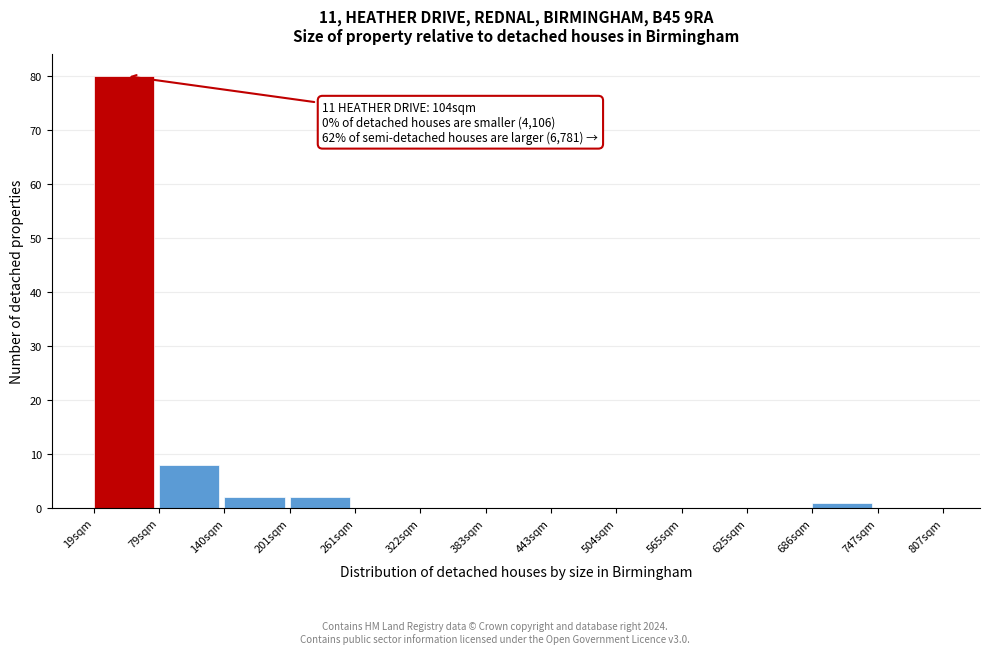

Reading left to right, transcribe all the data shown in this chart.

19sqm=80	79sqm=8	140sqm=2	201sqm=2	261sqm=0	322sqm=0	383sqm=0	443sqm=0	504sqm=0	565sqm=0	625sqm=0	686sqm=1	747sqm=0